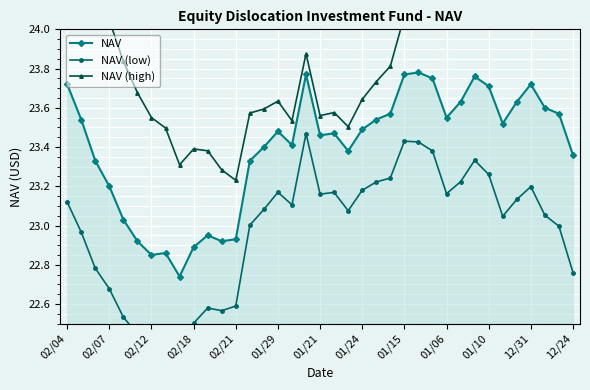

True or false: NAV and NAV (low) cross at least once.

False